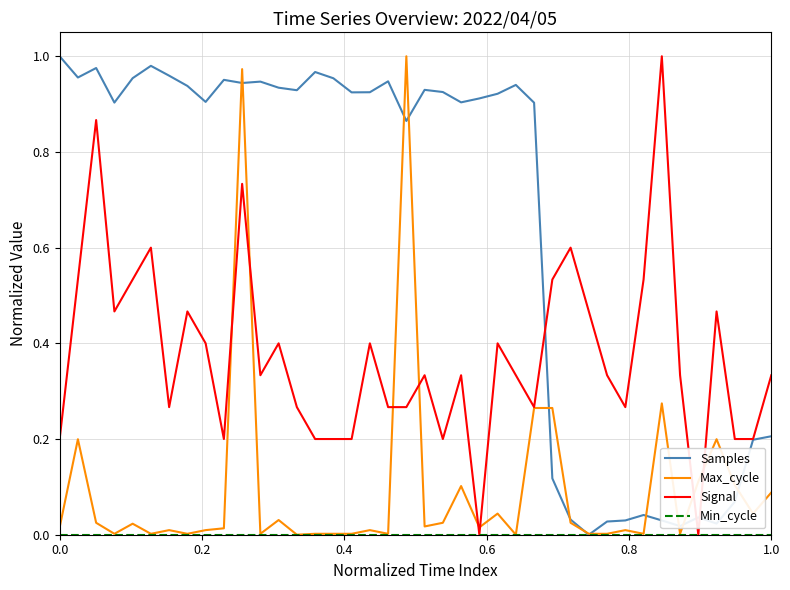

Which series has the largest total across all categories?

Samples